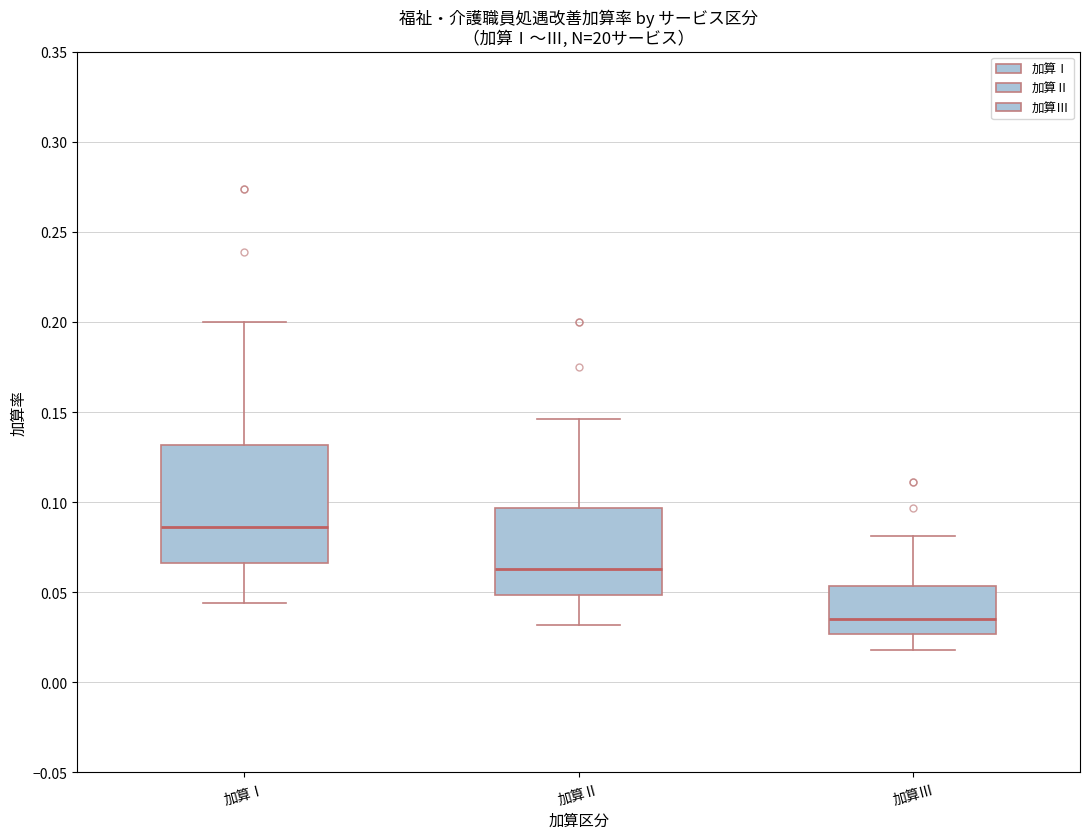

Which box is the tallest, from its lower edge to its upper edge?

加算Ⅰ